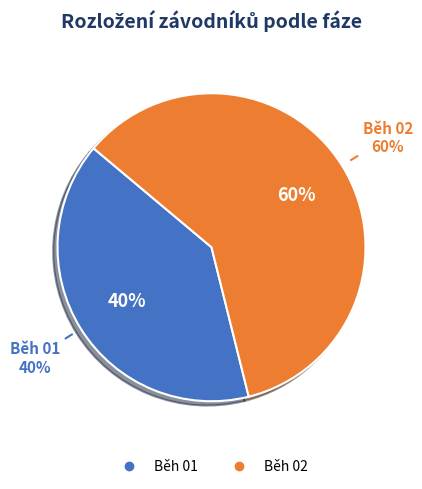

The Běh 02 slice represents 45% of the pie. True or false?

False